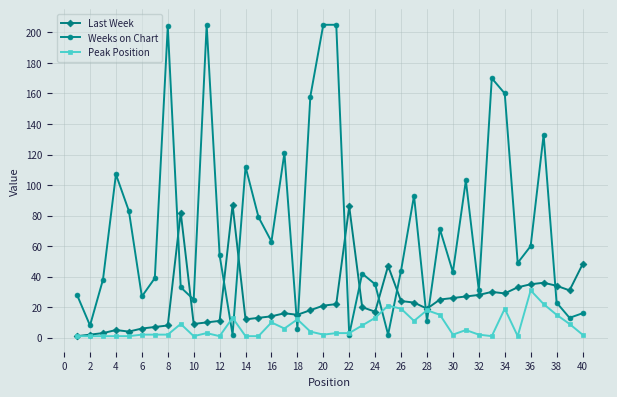

What is the average value of the Peak Position series?

7